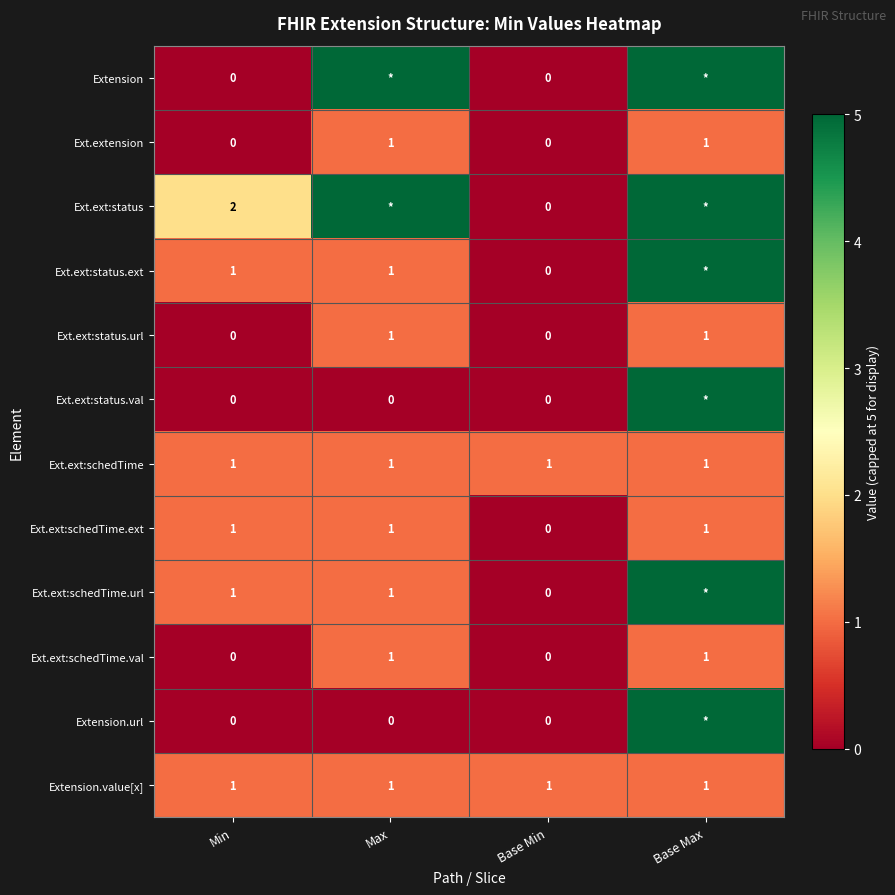

Is it true that Ext.ext:status.ext equals 1 at Min?

True